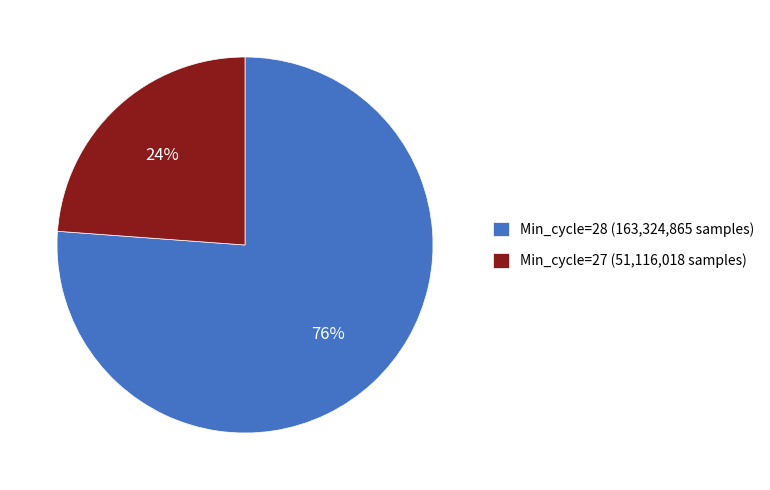

Count the number of slices in the pie.

2